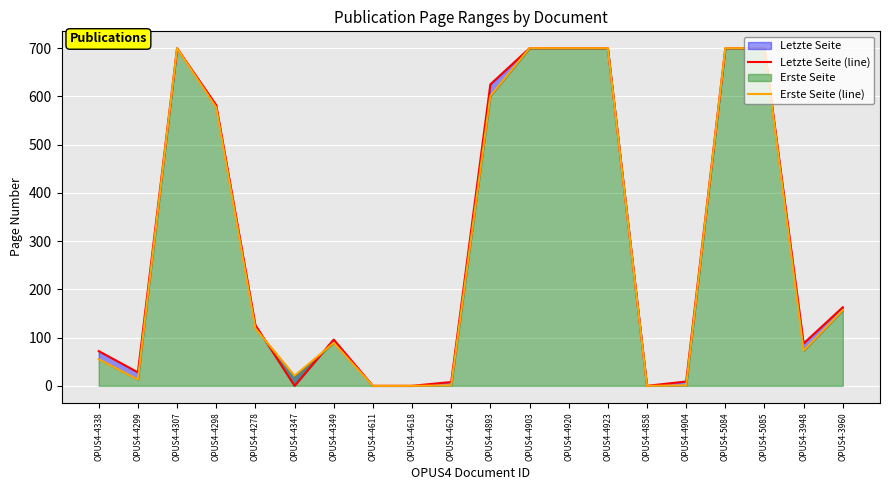

The Erste Seite (line) series shows 1 at OPUS4-4904. True or false?

True